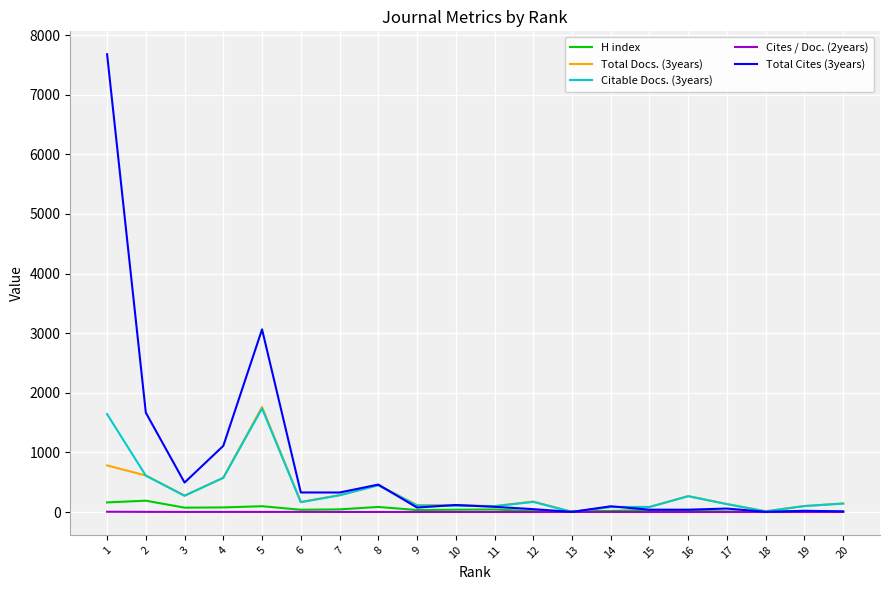

Which series has the largest total across all categories?

Total Cites (3years)